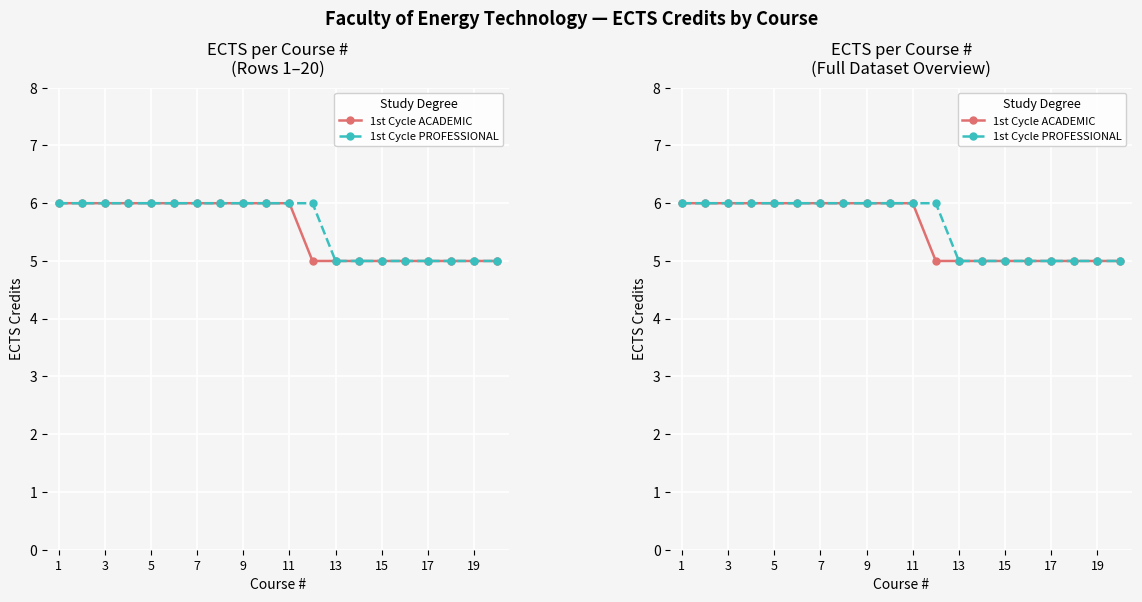

Reading right to left, list all the values displayed in this chart.

1st Cycle ACADEMIC: 5	5	5	5	5	5	5	5	5	6	6	6	6	6	6	6	6	6	6	6
1st Cycle PROFESSIONAL: 5	5	5	5	5	5	5	5	6	6	6	6	6	6	6	6	6	6	6	6